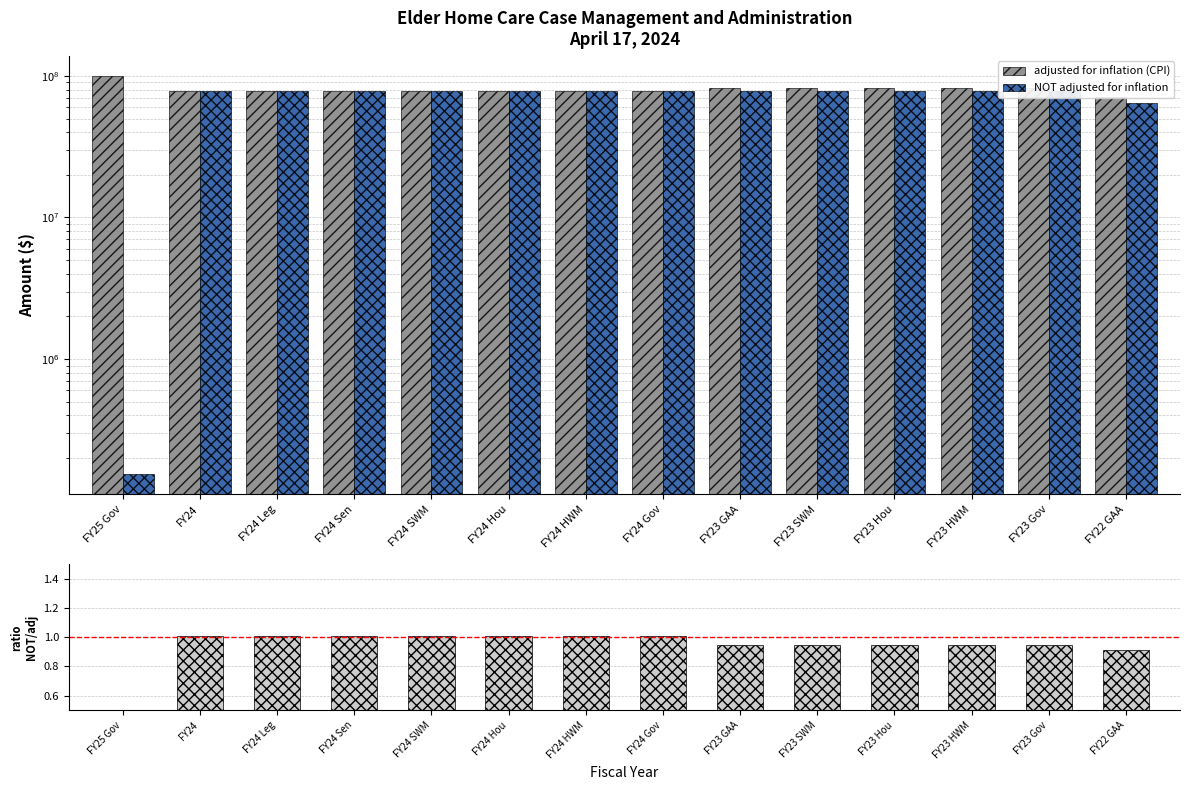

At which label is ratio NOT adj / adj closest to 0?

FY25 Gov